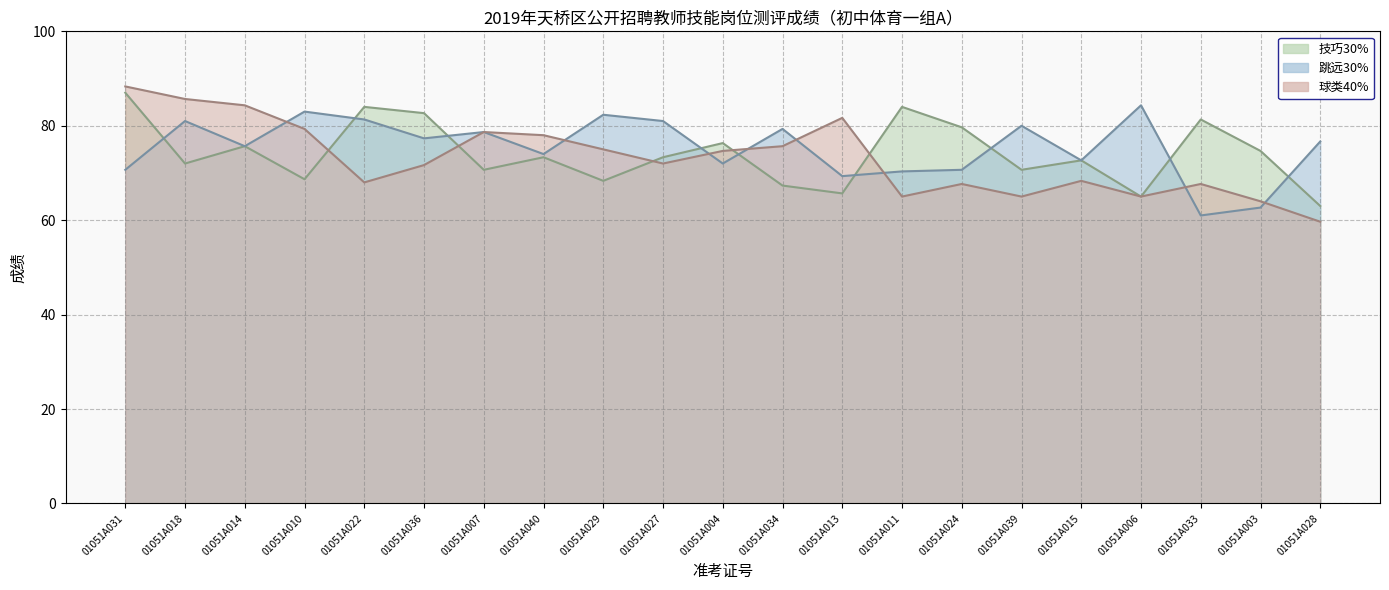

Which series has the widest spread of values?

球类40%